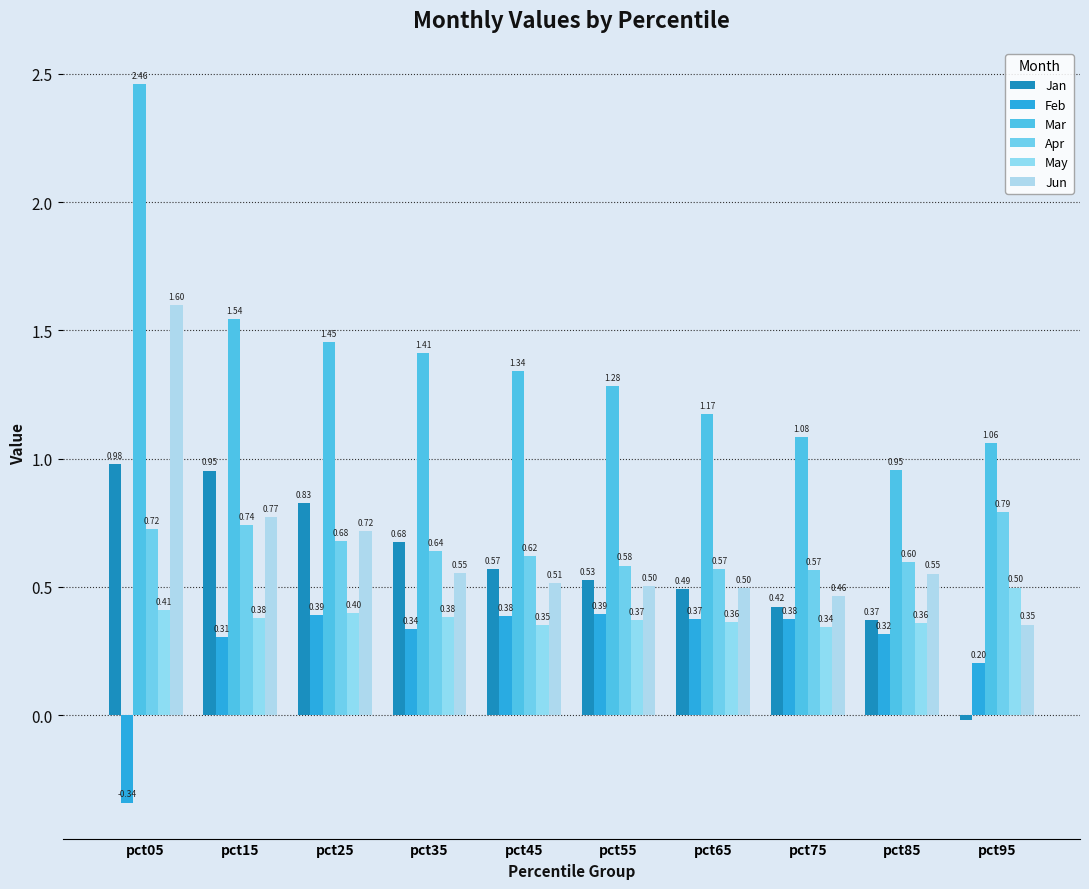

How many bars are there in total?

60